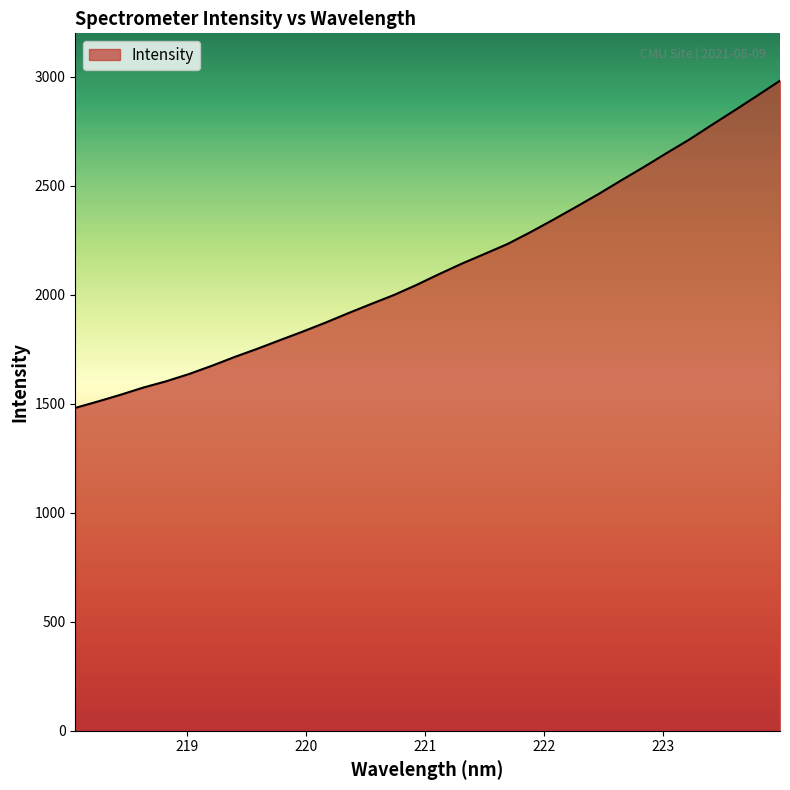

What is the difference between the maximum and minimum values?

1501.1